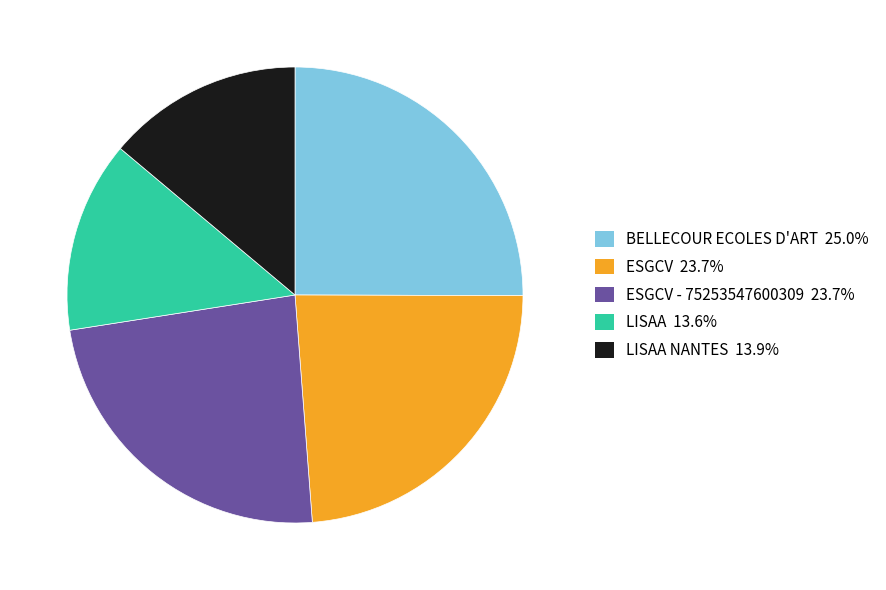

Is there a majority slice in this chart?

No